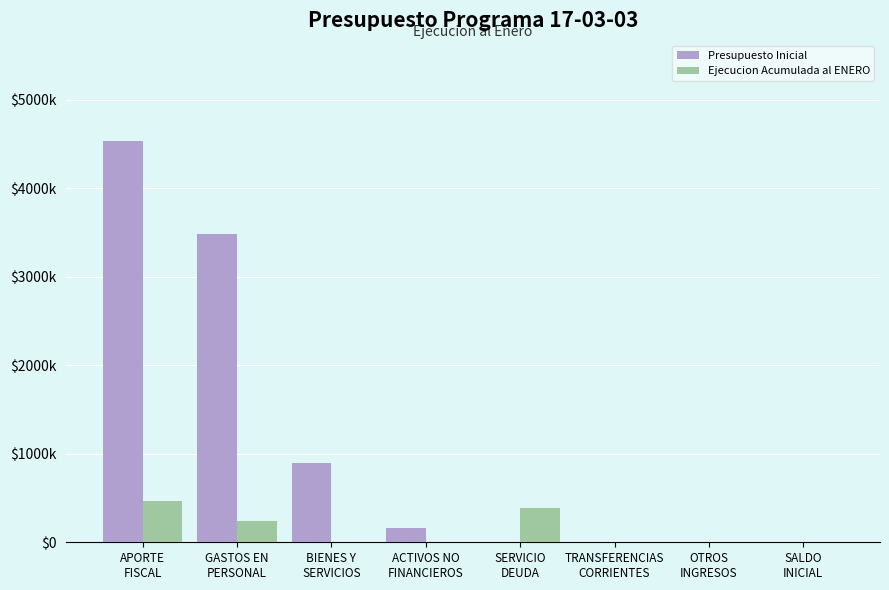

Reading right to left, transcribe all the data shown in this chart.

Presupuesto Inicial: 10	10	10	10	158426	892951	3481535	4532912
Ejecucion Acumulada al ENERO: 0	0	0	382258	0	5476	236185	471468